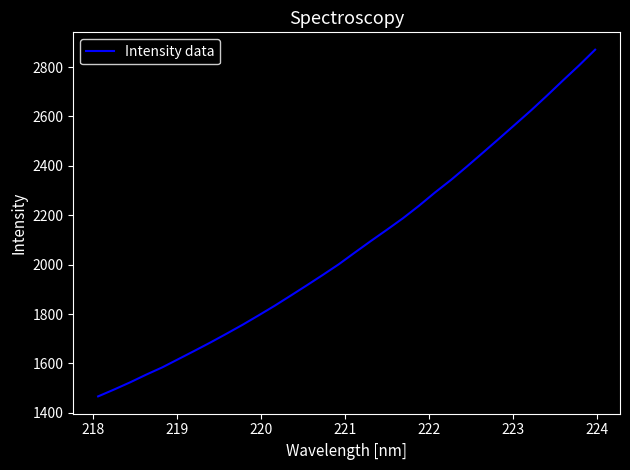

What is the maximum value shown in the chart?

2870.6